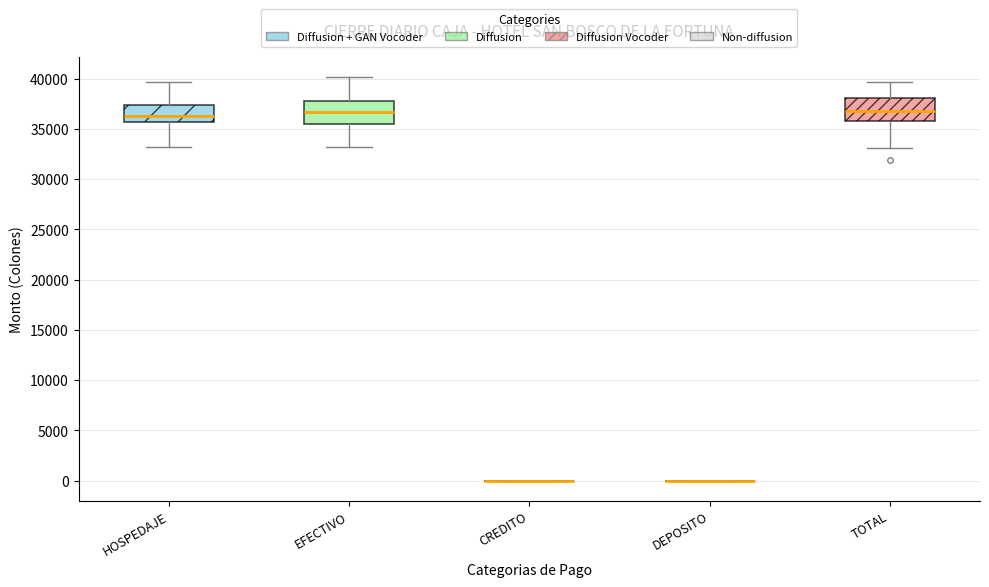

Reading left to right, read every box against the y-axis: the position of its median line, the range the box covers, and the ends of its whiskers. The values are not printed on the chart, so give them approximately, as read against the axis.

HOSPEDAJE: median 36500, box 35500 to 37500, whiskers 33000 to 39500
EFECTIVO: median 36500, box 35500 to 38000, whiskers 33000 to 40000
CREDITO: box collapsed to a line at 0, whiskers 0 to 0
DEPOSITO: box collapsed to a line at 0, whiskers 0 to 0
TOTAL: median 37000, box 36000 to 38000, whiskers 33000 to 39500